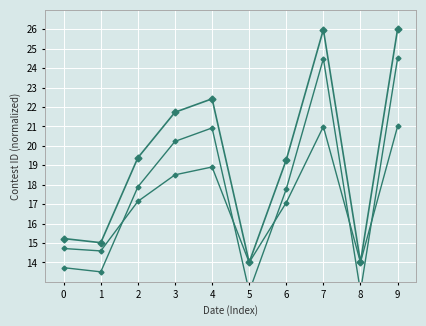

List the series in order of their overall mean, lowest first.

Contest ID (lower), Contest ID (offset), Contest ID